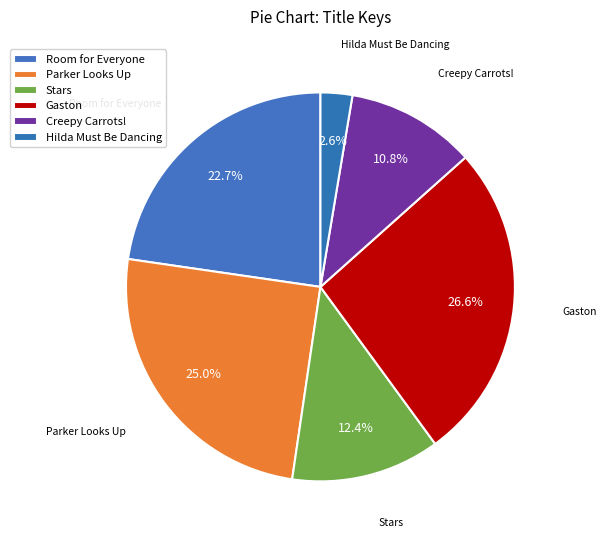

What percentage is NOT represented by Room for Everyone?

77.3%